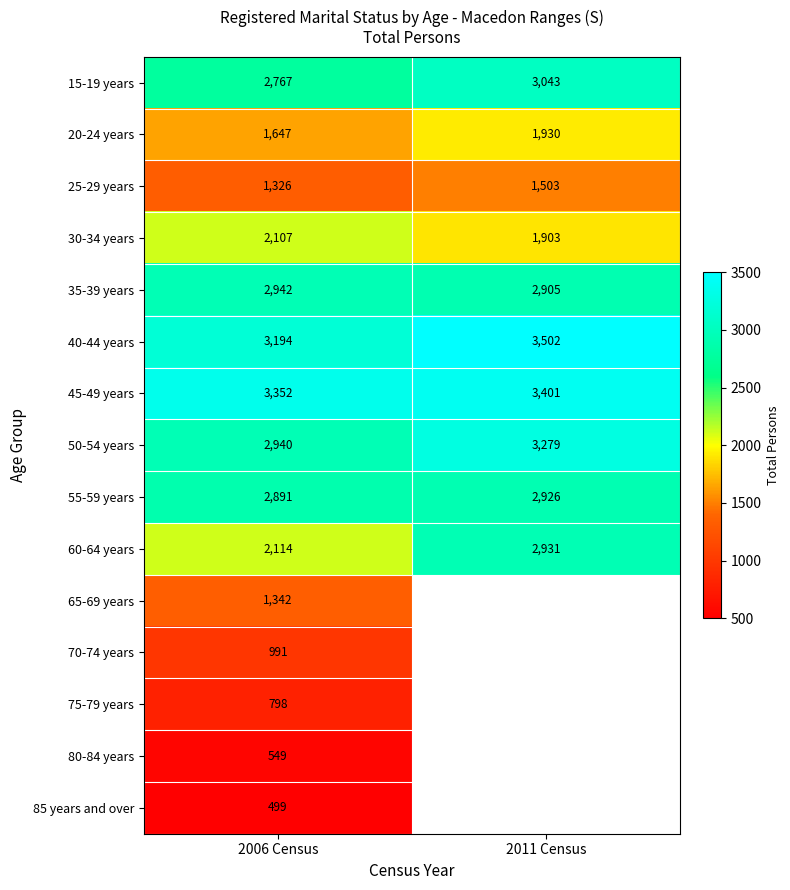

Count the number of data series in this chart.

15